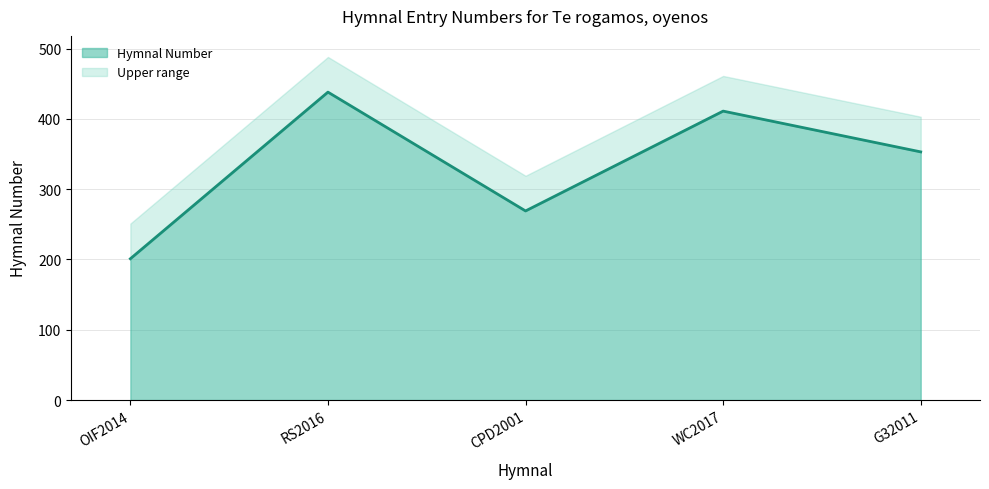

At which label does Hymnal Number reach its peak?

RS2016